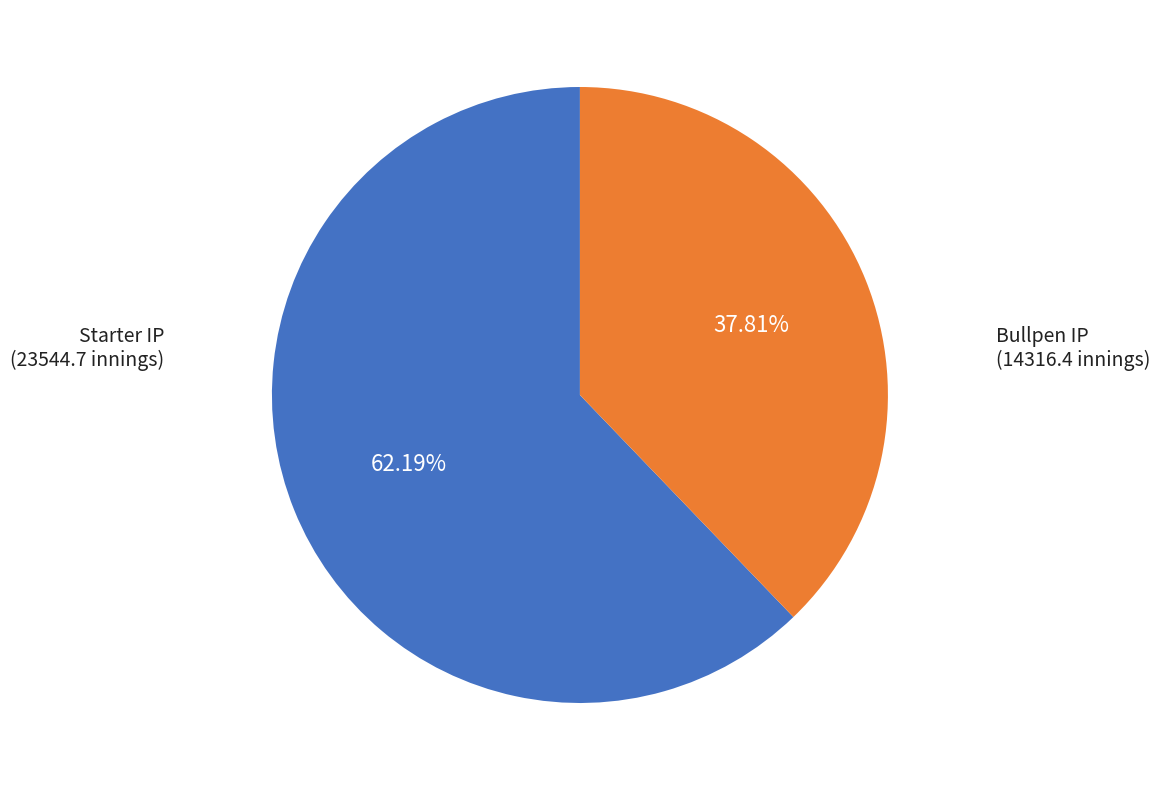

Does any single category account for the majority?

Yes